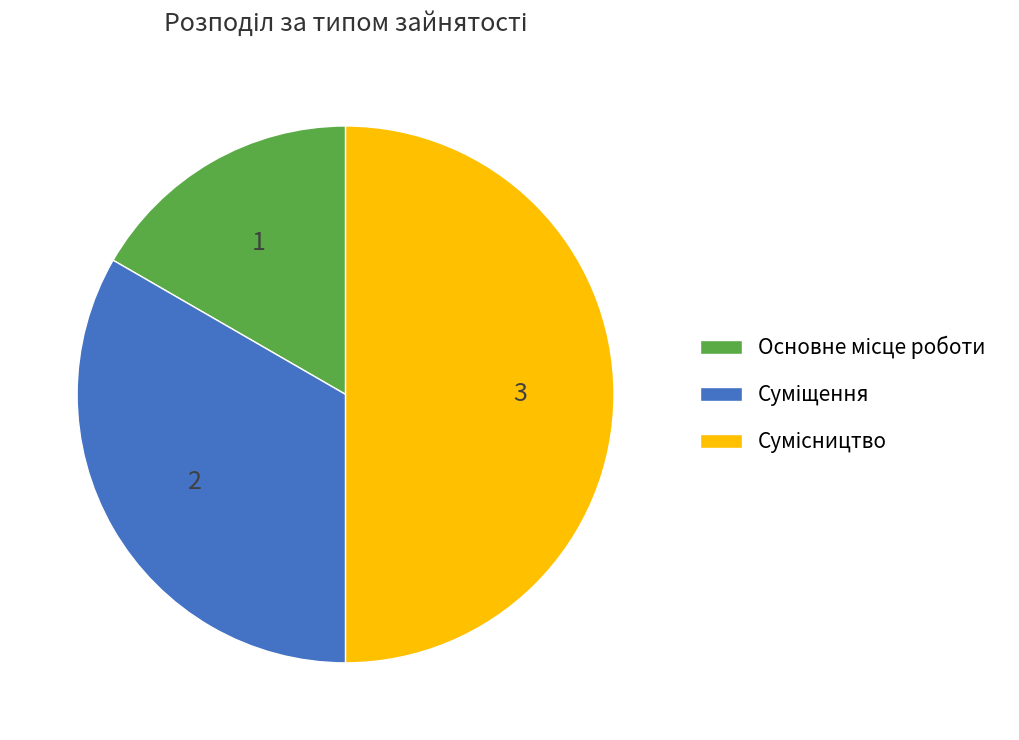

How many slices are in this pie chart?

3